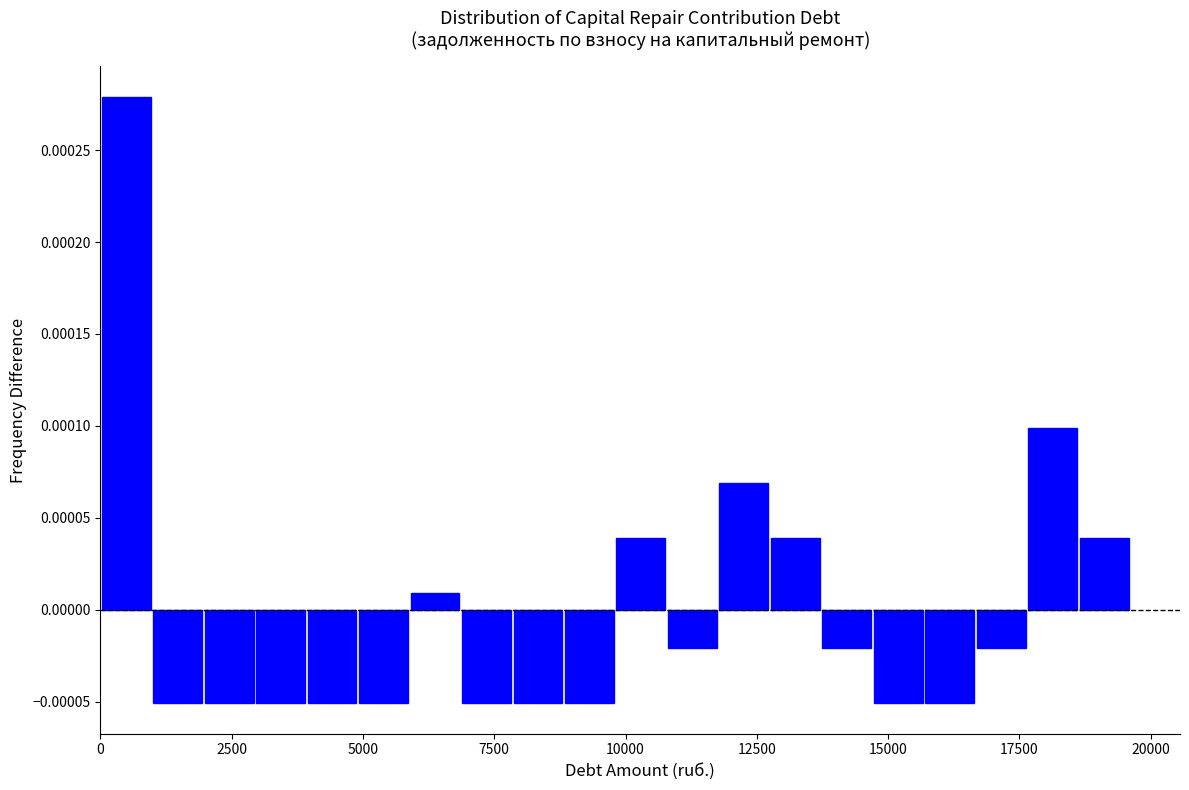

Read against the x-axis, roughly where is the centre of the tallest bar?

500